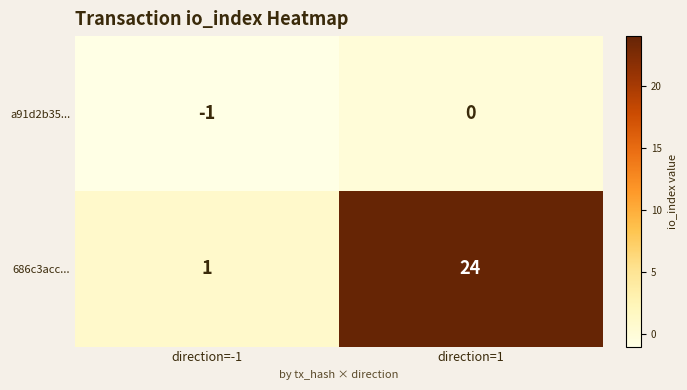

How many distinct data groups are displayed?

2